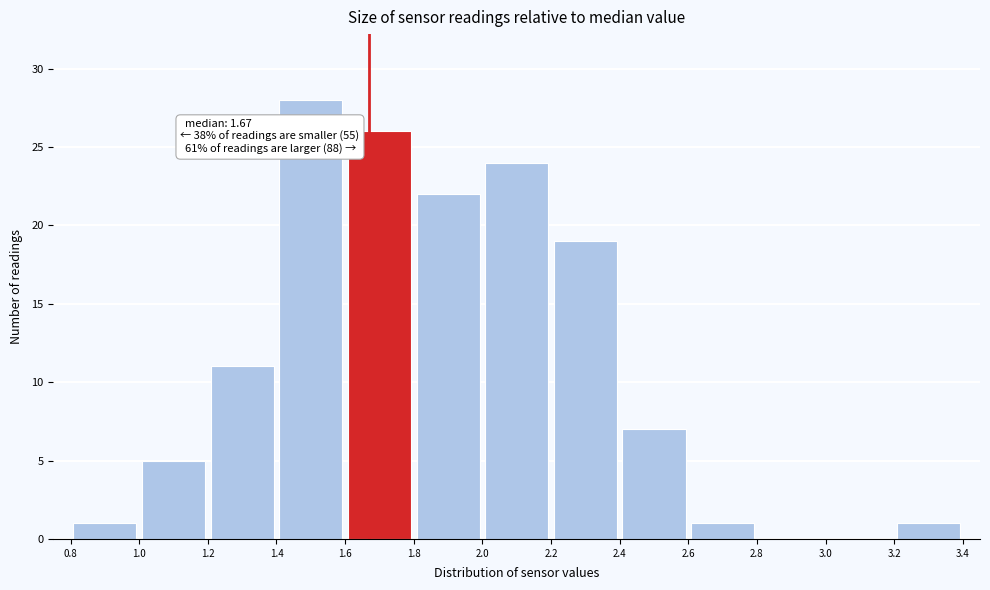

Which range on the x-axis has the tallest bar?

1.4 to 1.6